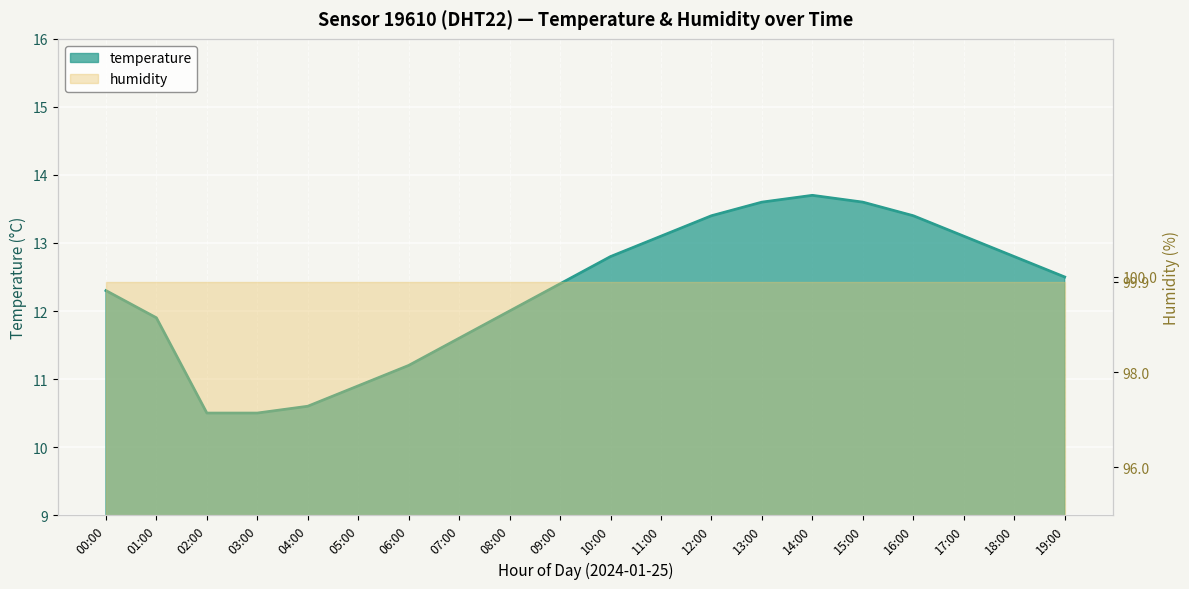

At which label is the value closest to 12?

08:00